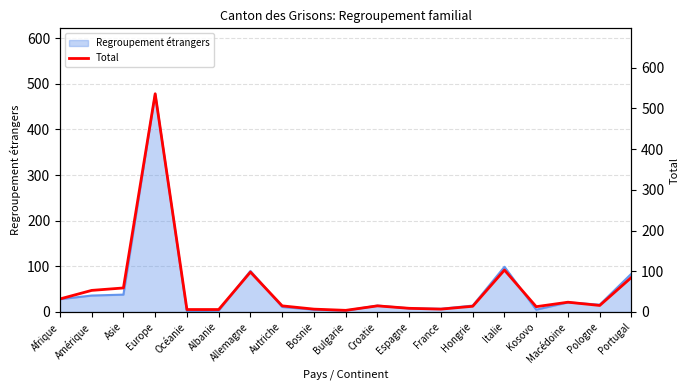

How many data points are less than 15?

8